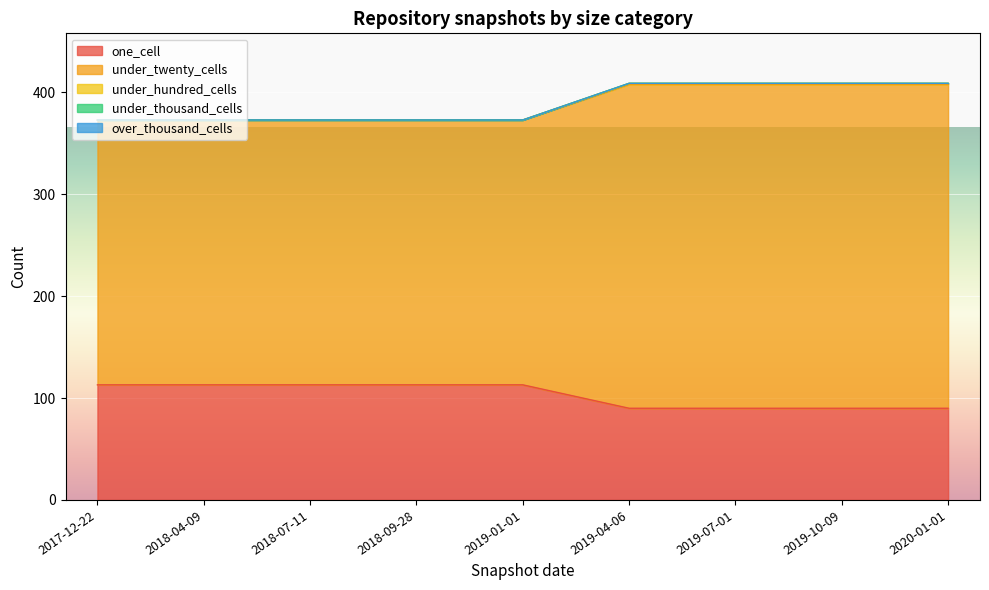

Which has a higher value, 2018-09-28 or 2020-01-01?

2018-09-28